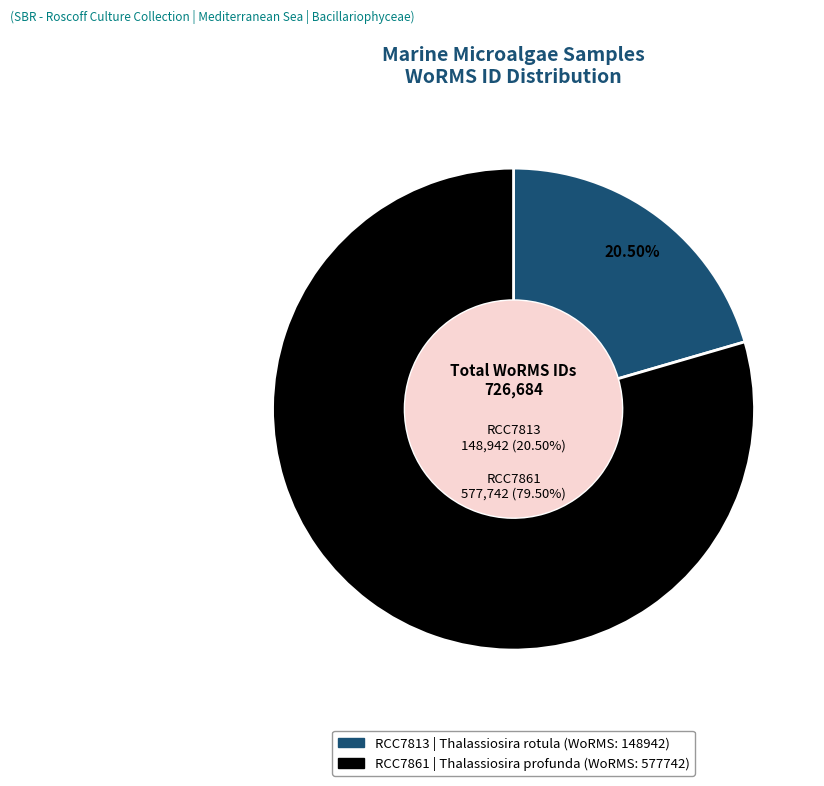

Rank the categories by value from highest to lowest.

RCC7861, RCC7813